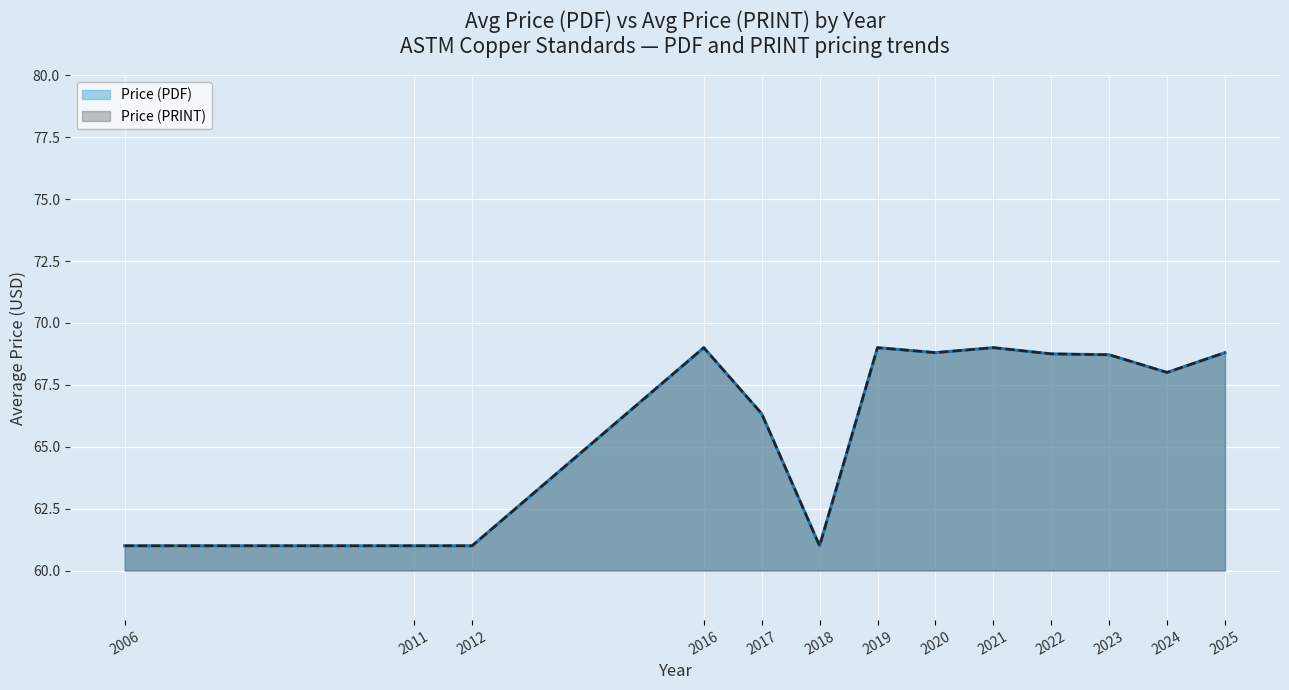

What is the approximate value of Price (PRINT) at 2016?

69